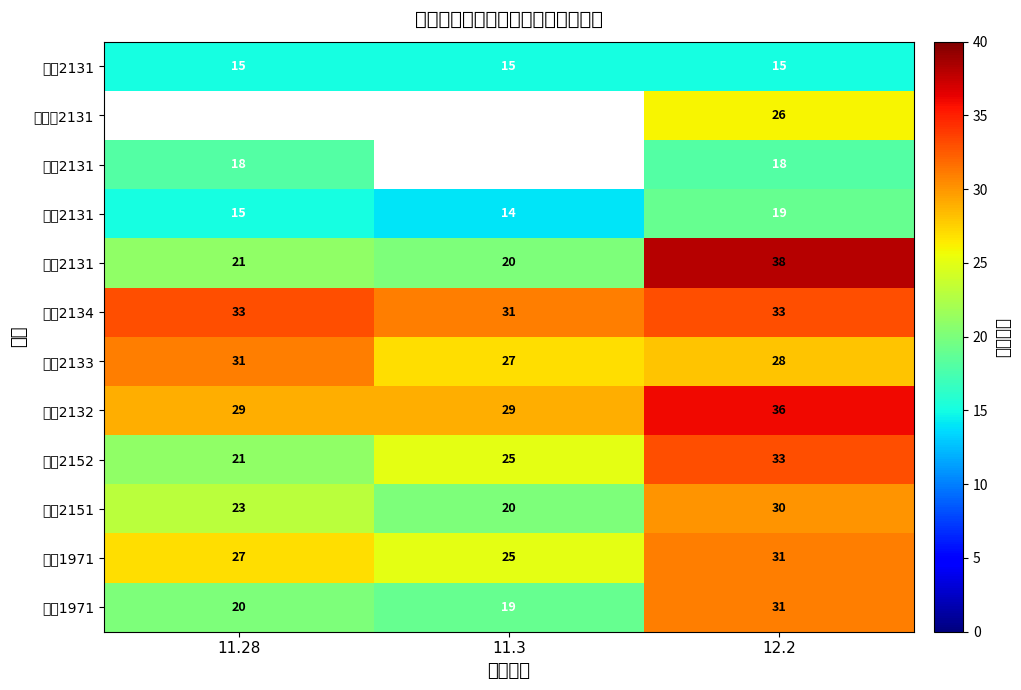

Rank the categories by 汽车1971 value from highest to lowest.

12.2, 11.28, 11.3